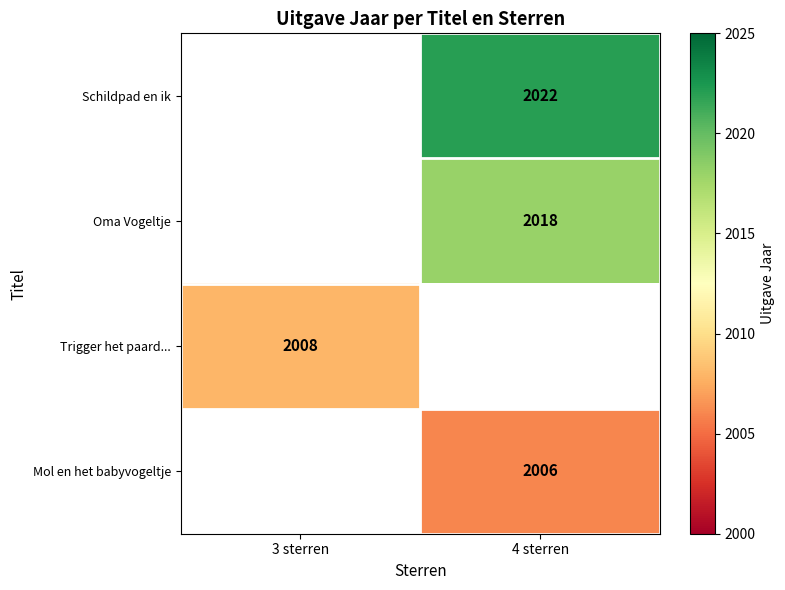

The value of Trigger het paard... at 3 sterren is 1087. True or false?

False